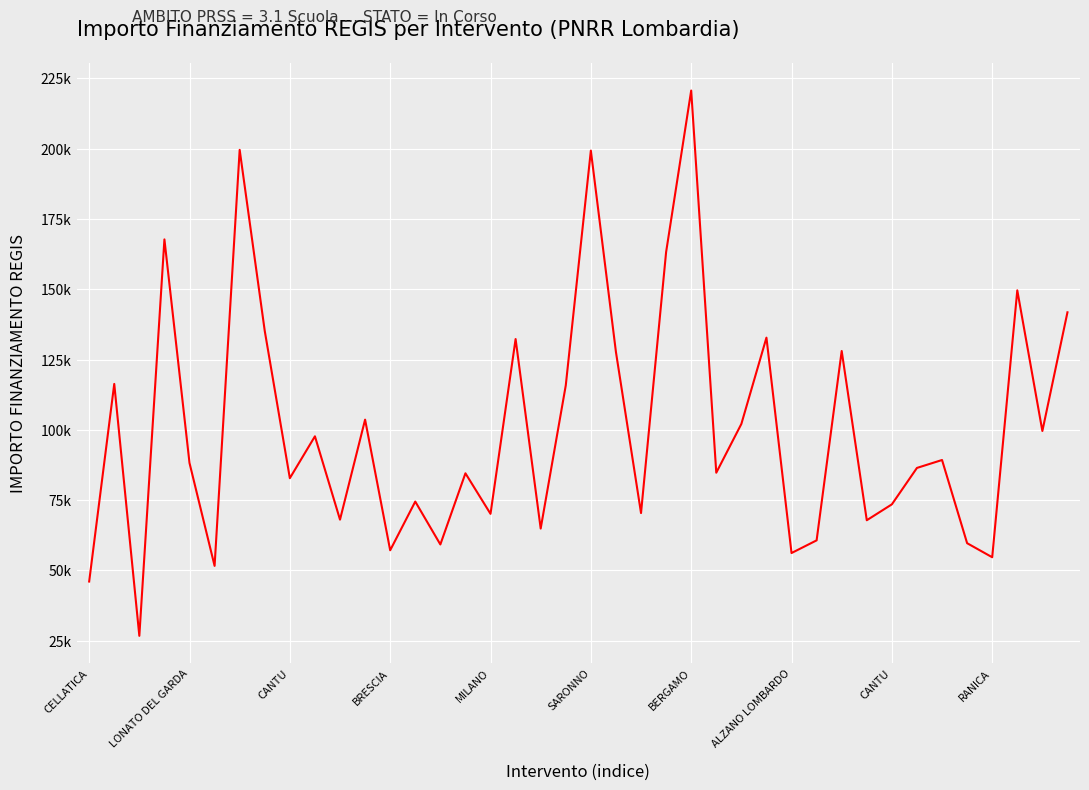

At which label does the data first exceed 88213?

LONATO DEL GARDA